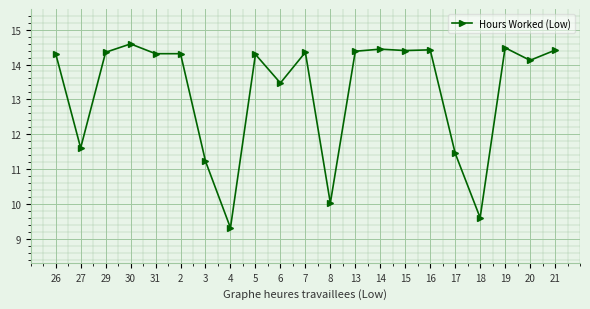

At which category does the data reach its first local valley?

27